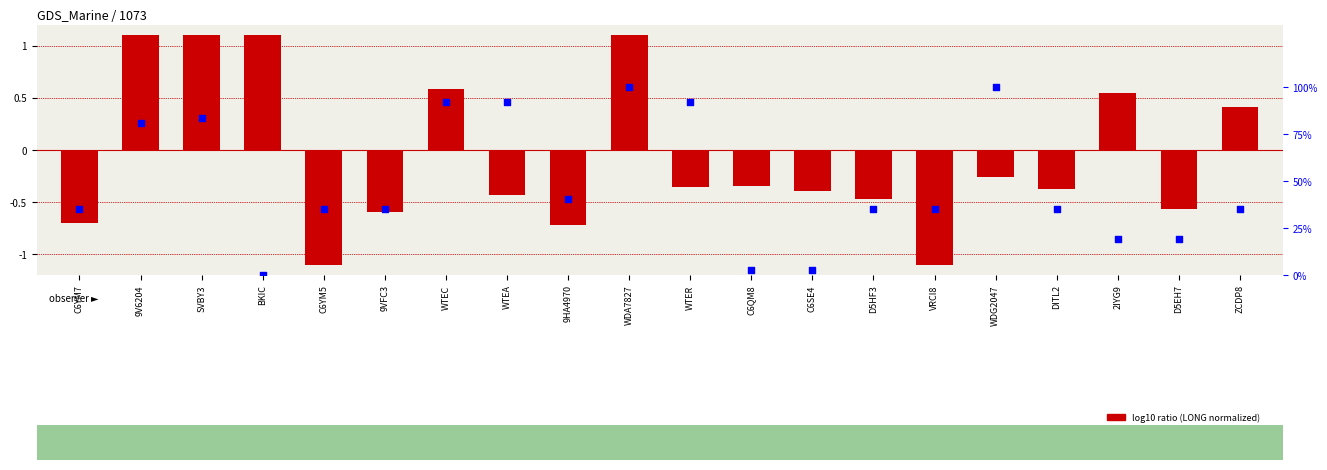

Which has a higher value, 9HA4970 or WDG2047?

WDG2047